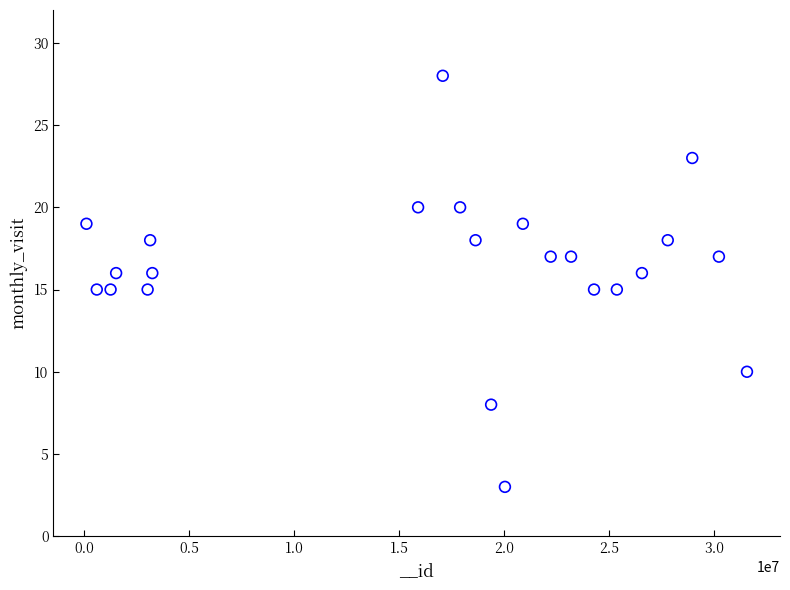

What is the range of Y values (max minus min)?

25